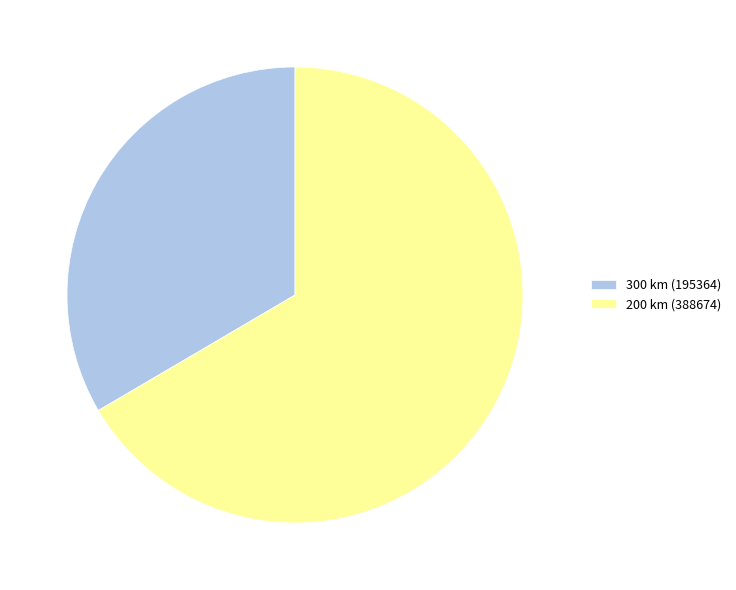

Between 300 and 200, which is larger?

200